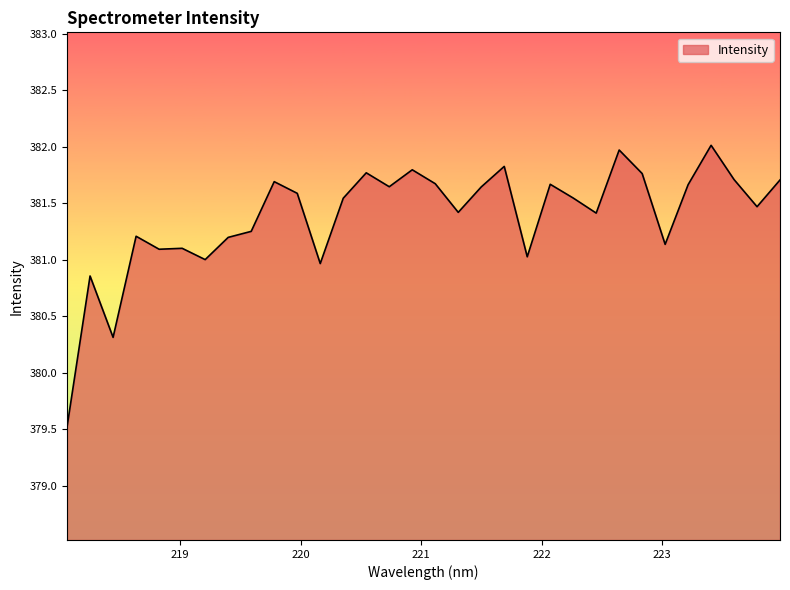

What is the greatest value displayed?

382.0